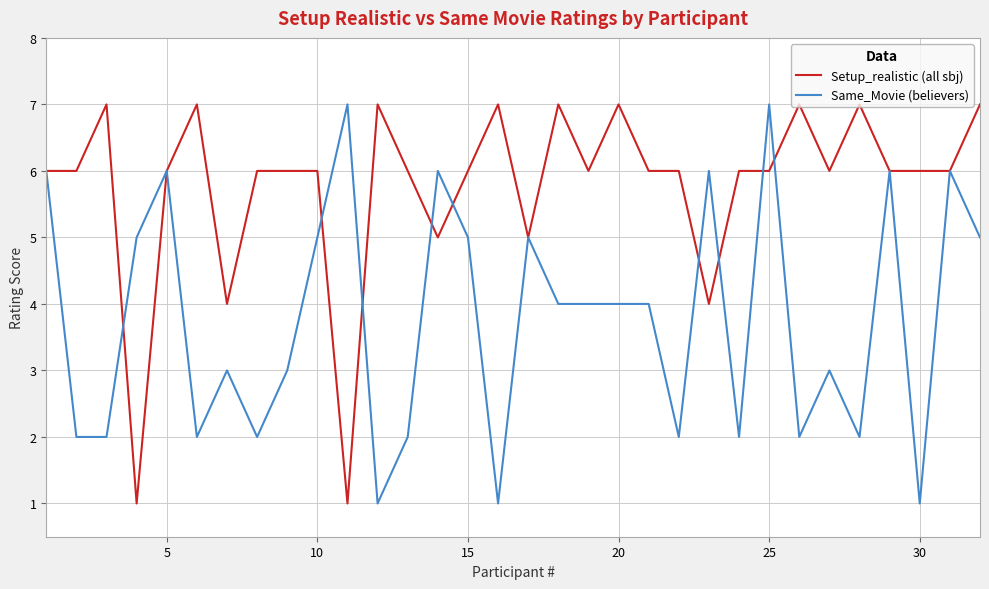

How many distinct data groups are displayed?

2